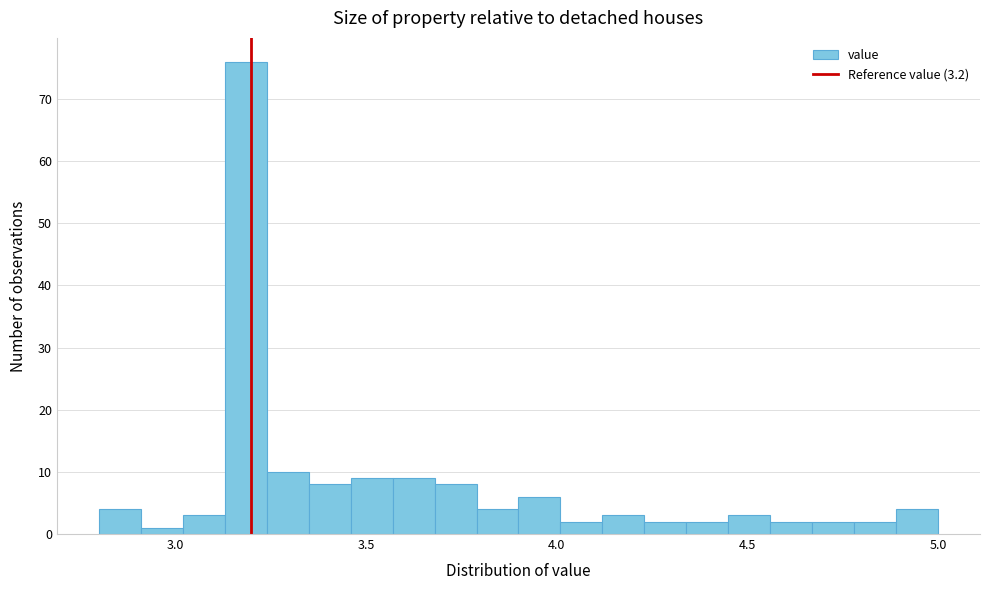

Around what value on the x-axis is the tallest bar? Give the approximate position of its centre, as read against the axis.

3.20